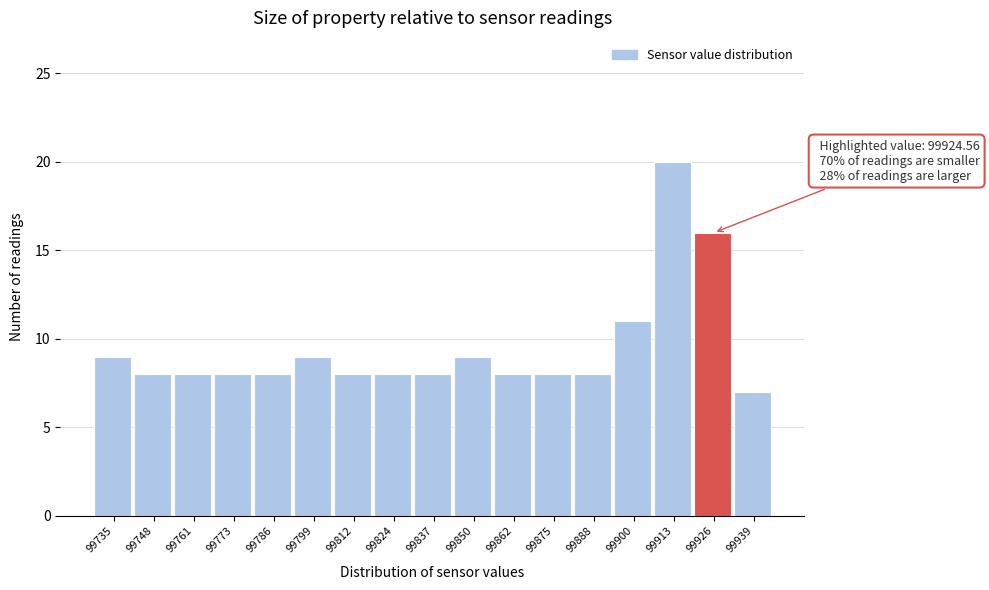

Which range on the x-axis has the tallest bar?

99906 to 99920